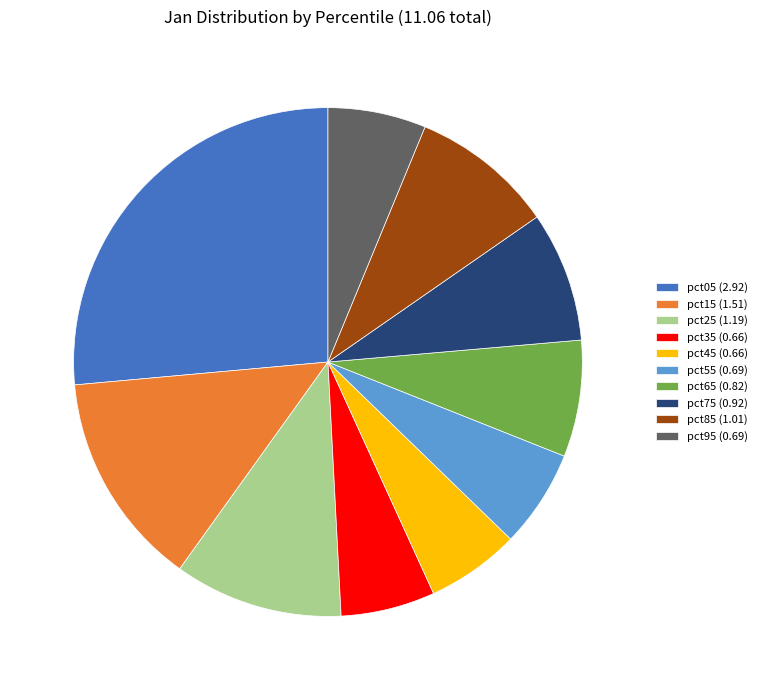

Is the sum of pct65 (0.82) and pct25 (1.19) greater than half?

No